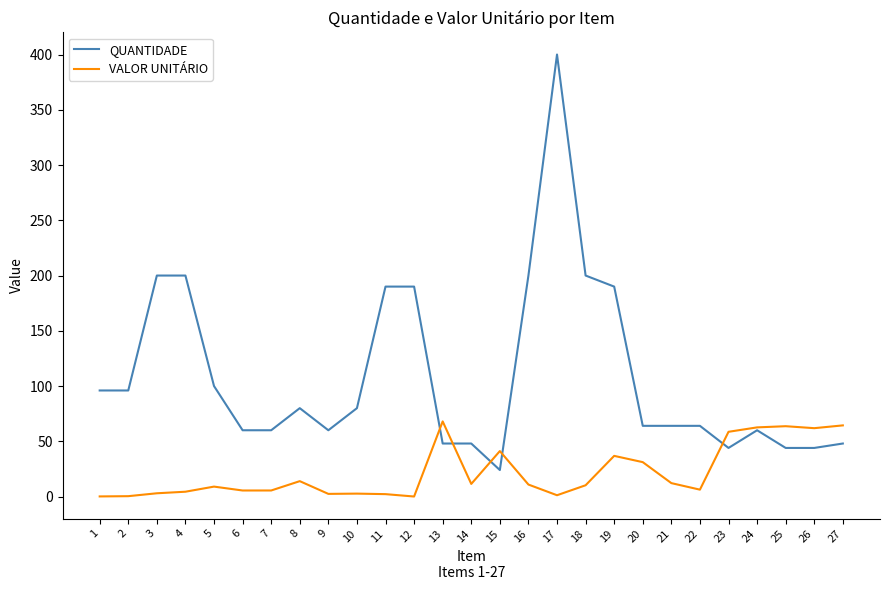

How many series are shown in this chart?

2